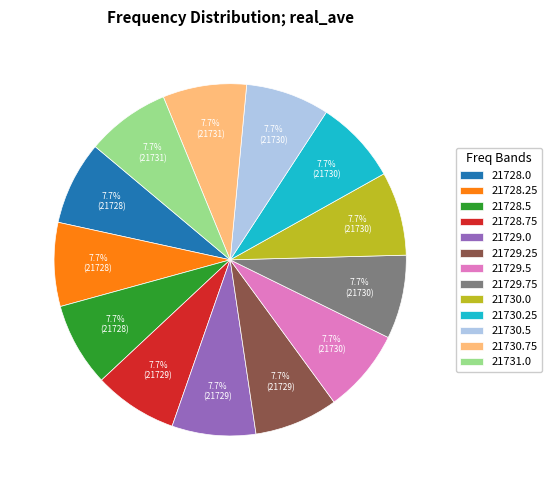

To the nearest percent, what percentage of the pie is 21729.0?

8%